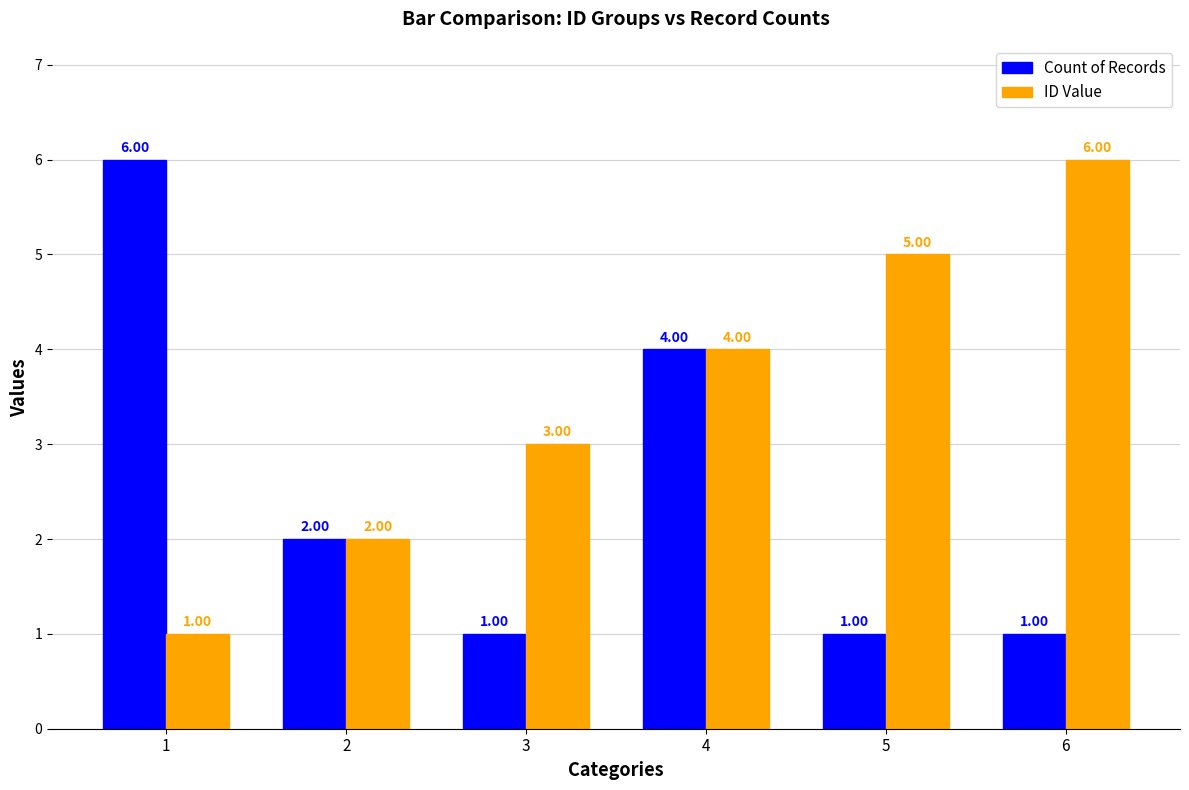

Is it true that Count of Records equals 1 at 6?

True